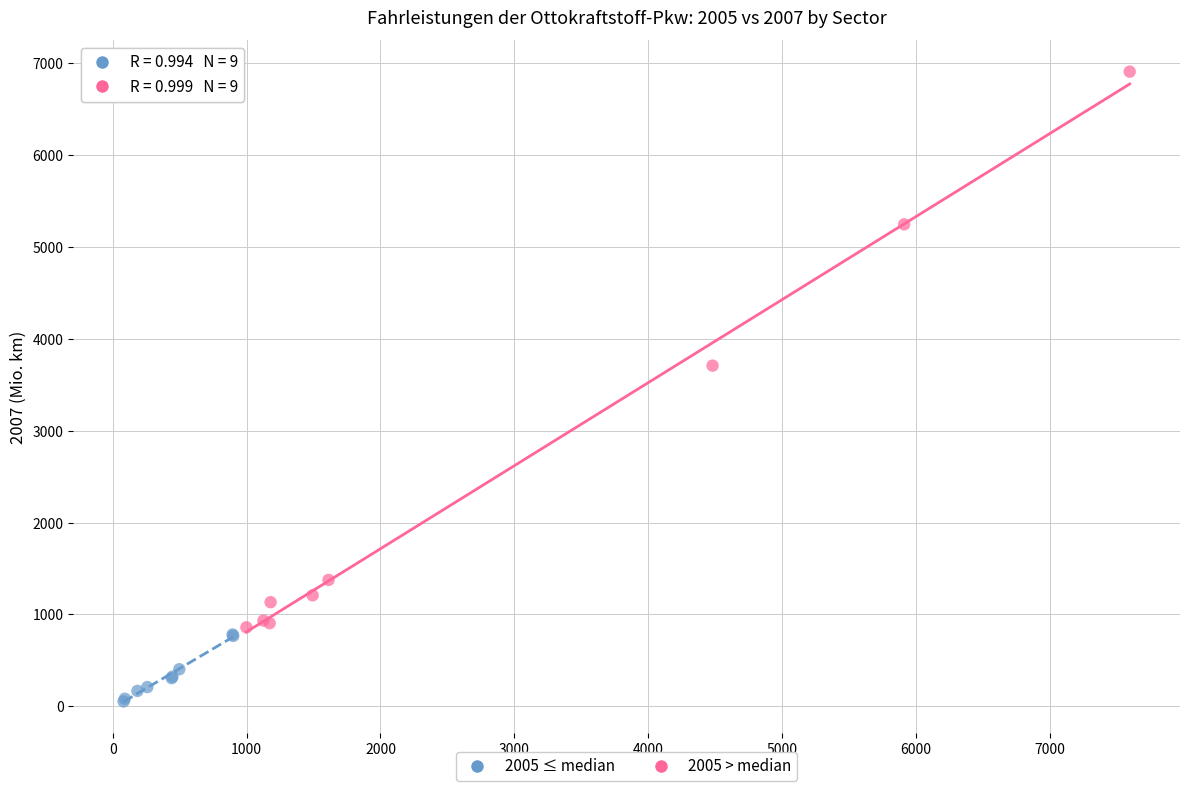

Which series contains the highest Y value?

2005 > median